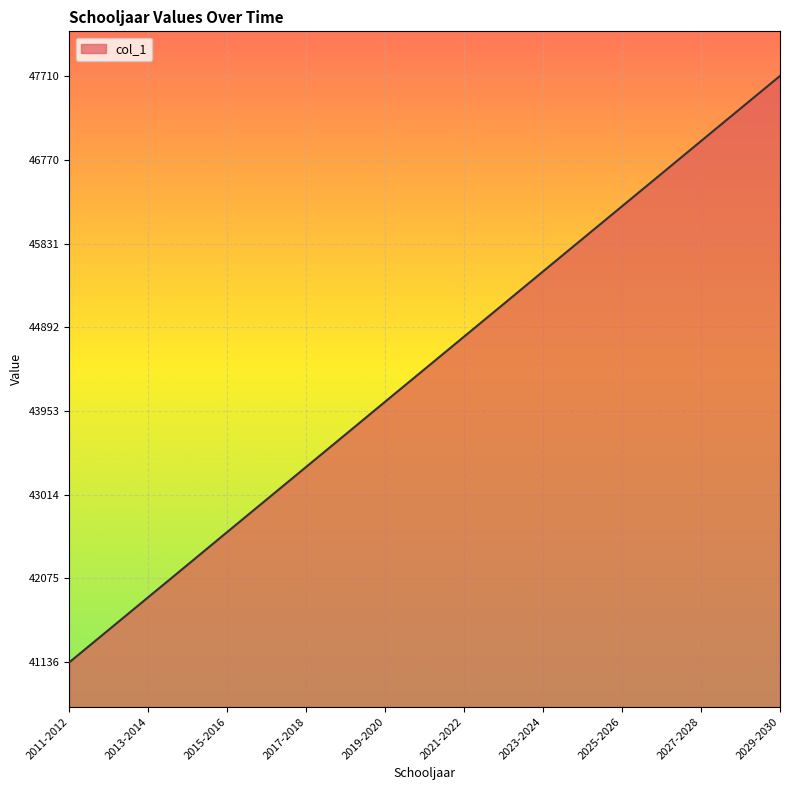

What is the difference between the maximum and minimum values?

6574